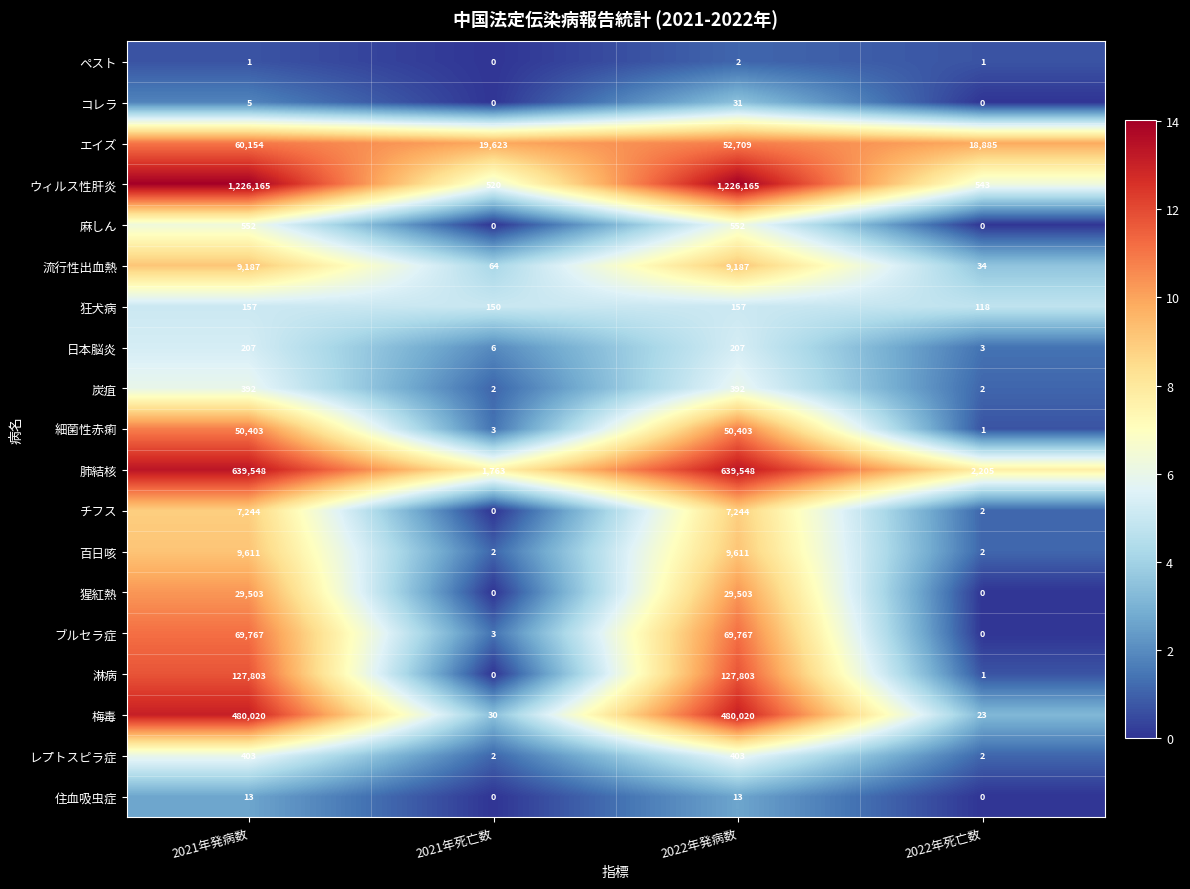

What is the sum of the エイズ values at 2021年死亡数 and 2022年発病数?

72332